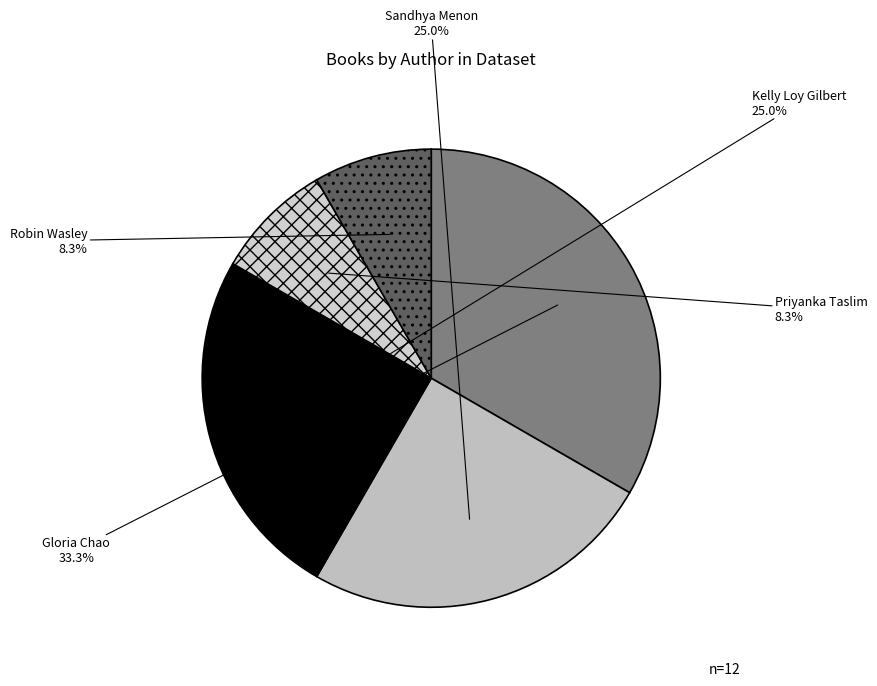

What is the ratio of the value at Robin Wasley to the value at Priyanka Taslim?

1.0